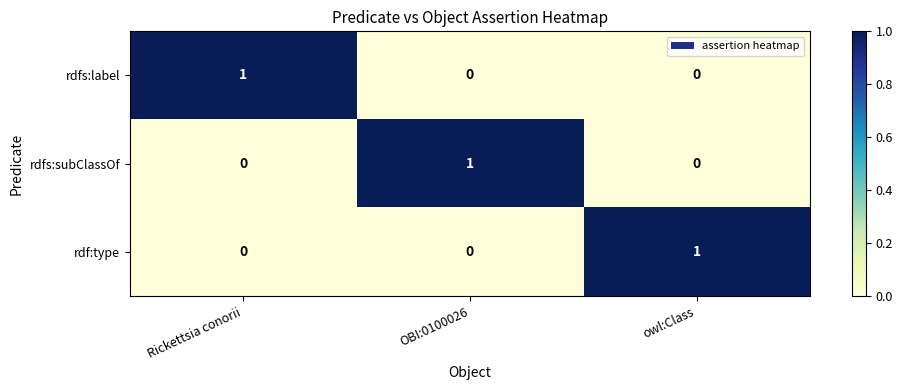

Count the rdf:type values in the range 0 to 1.

3